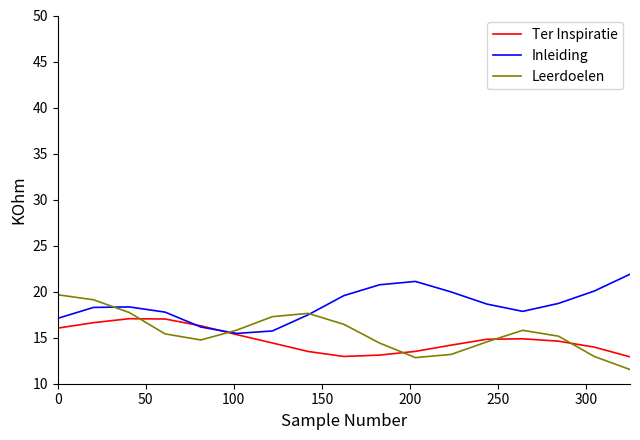

List the series in order of their peak value, highest first.

Inleiding, Leerdoelen, Ter Inspiratie